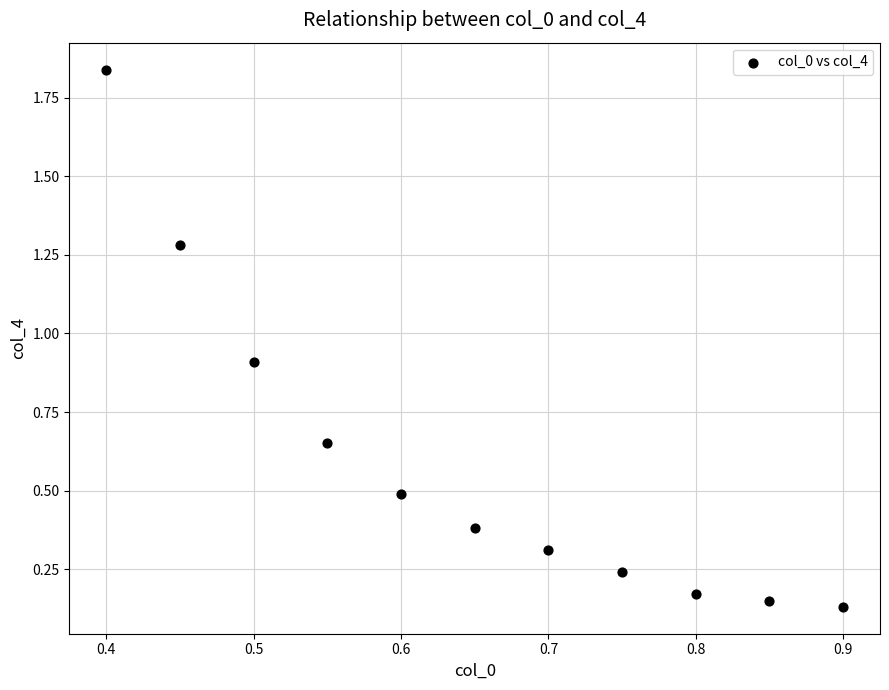

What is the range of Y values (max minus min)?

1.7